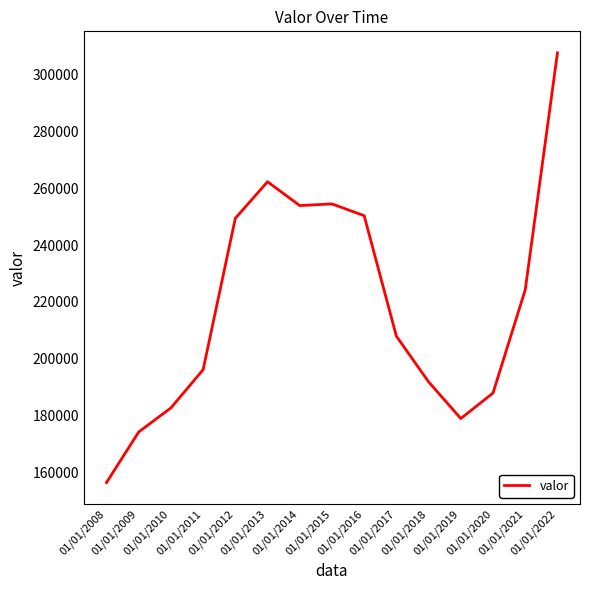

Where is the data nearest to the value 232034?

01/01/2021